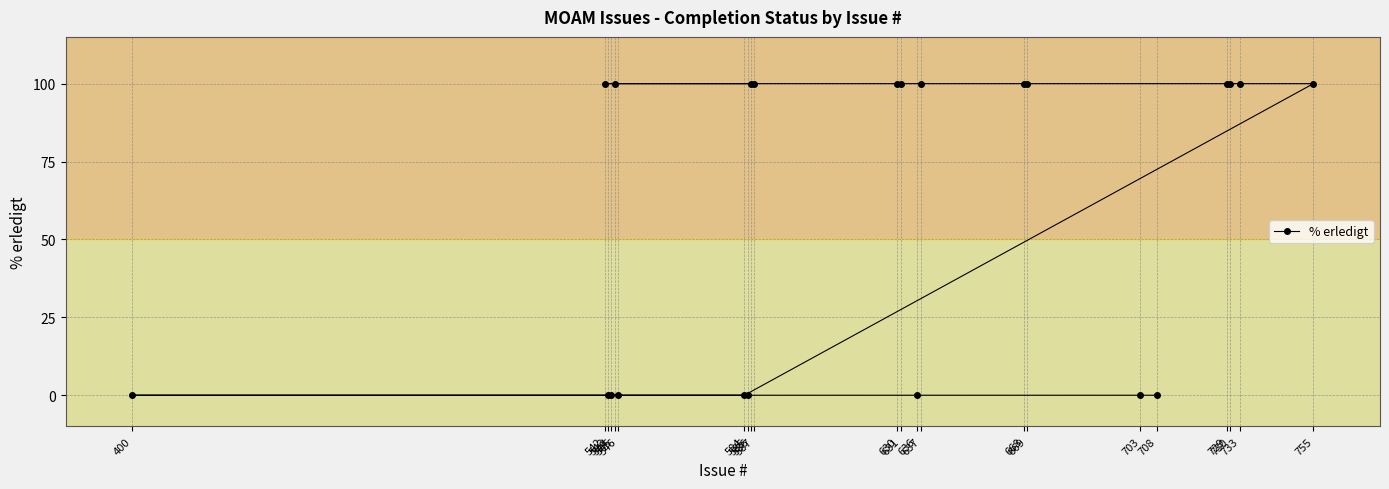

Reading right to left, transcribe all the data shown in this chart.

755=100	733=100	730=100	729=100	708=0	703=0	669=100	668=100	637=100	636=0	631=100	630=100	587=100	586=100	585=0	584=0	546=0	545=100	544=0	543=0	542=100	400=0